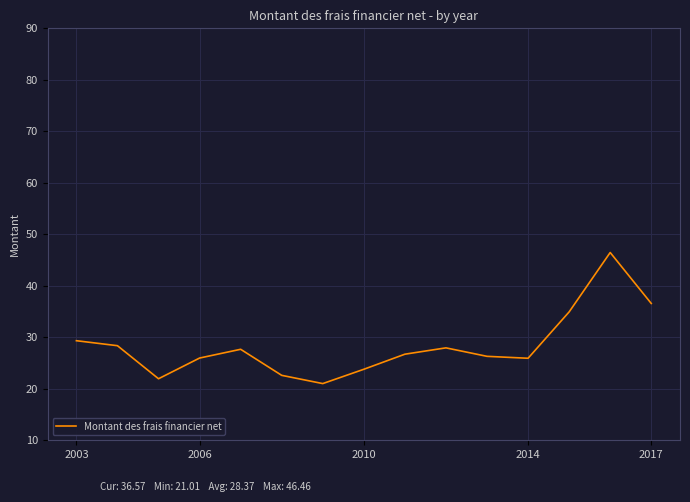

What is the difference between the maximum and minimum values?

25.5